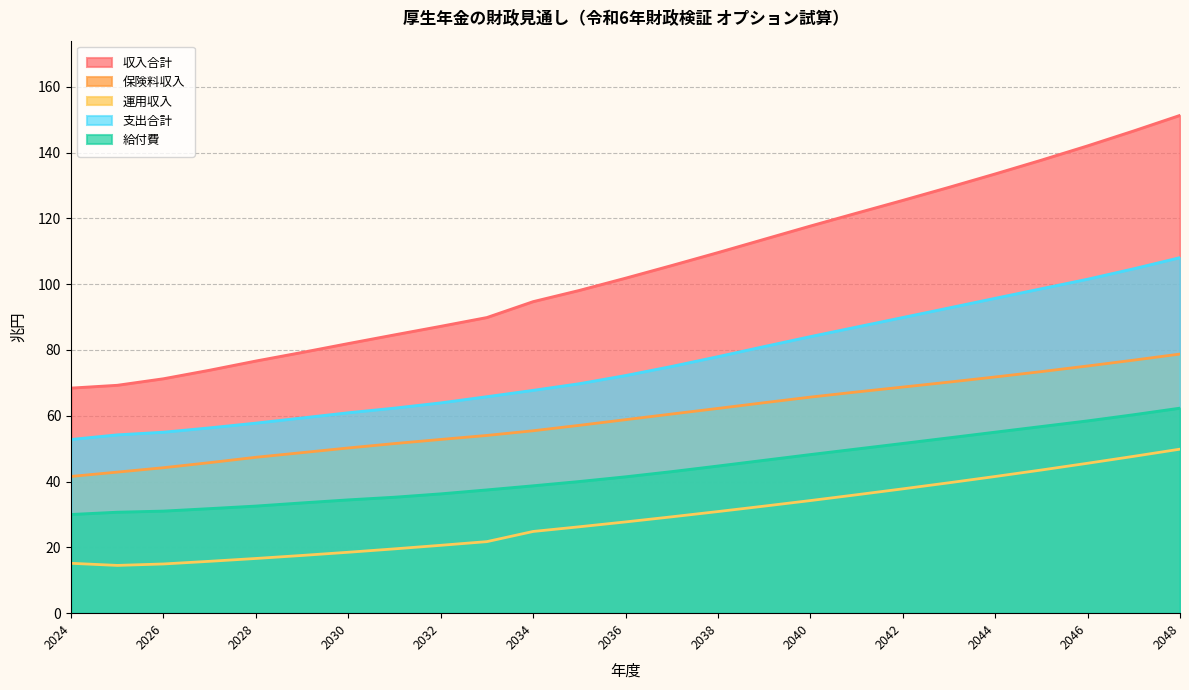

Reading left to right, list all the values displayed in this chart.

収入合計: 68.4	69.3	71.3	73.9	76.7	79.3	82.0	84.6	87.2	89.9	94.7	98.1	101.8	105.7	109.6	113.7	117.7	121.6	125.5	129.5	133.5	137.7	142.1	146.6	151.3
保険料収入: 41.6	42.9	44.2	45.8	47.4	48.8	50.2	51.6	52.8	54.0	55.5	57.1	58.8	60.5	62.2	64.0	65.7	67.2	68.7	70.2	71.8	73.4	75.1	76.9	78.8
運用収入: 15.2	14.5	15.0	15.8	16.6	17.6	18.5	19.6	20.6	21.8	24.8	26.3	27.7	29.3	30.9	32.5	34.2	36.0	37.8	39.6	41.5	43.5	45.6	47.7	49.9
支出合計: 52.8	54.2	55.0	56.3	57.8	59.4	60.9	62.3	63.9	65.8	67.7	69.8	72.2	75.0	78.0	81.0	84.1	87.0	89.9	92.8	95.7	98.6	101.5	104.7	108.1
給付費: 30.0	30.7	31.0	31.8	32.6	33.5	34.5	35.3	36.3	37.5	38.7	40.0	41.5	43.0	44.7	46.5	48.2	49.9	51.6	53.3	55.0	56.8	58.5	60.3	62.3